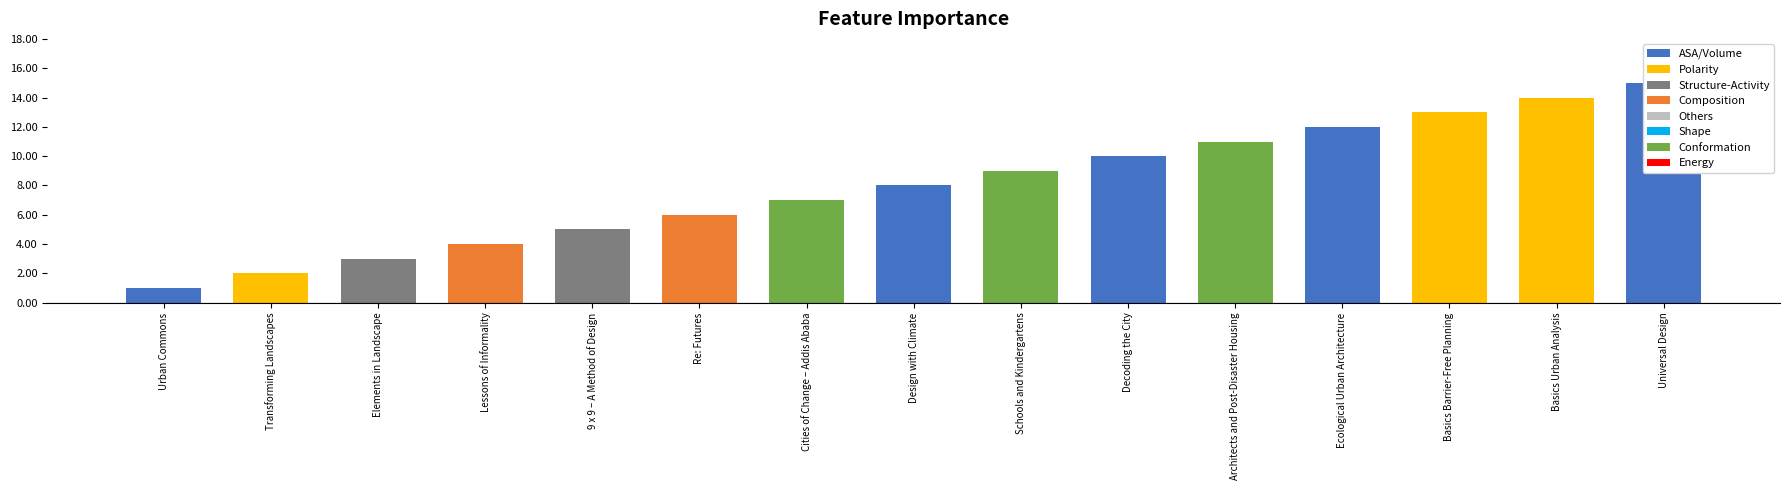

Between Decoding the City and Urban Commons, which is larger?

Decoding the City